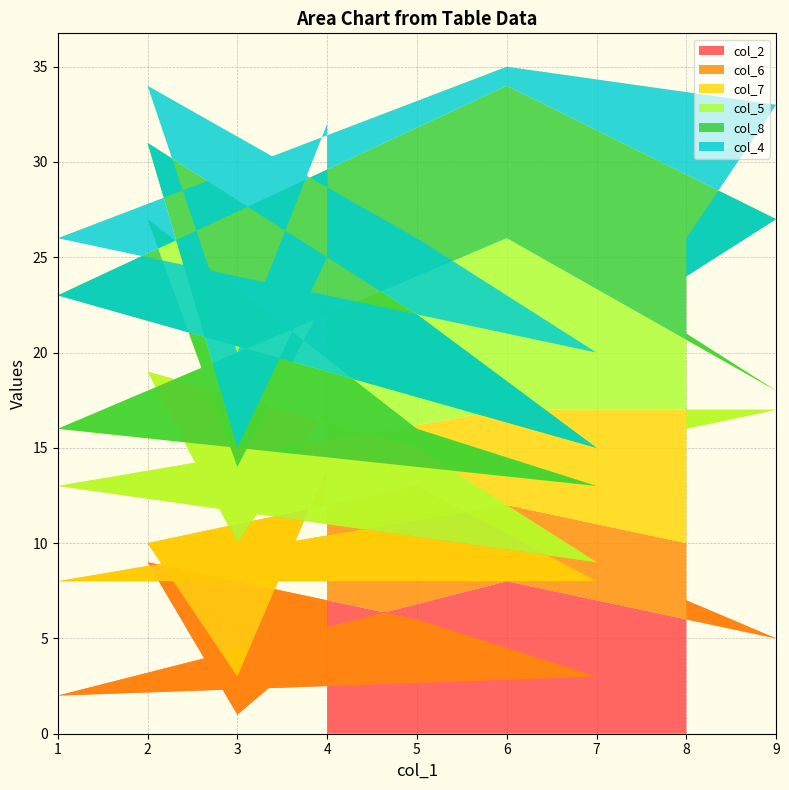

Reading left to right, what are all the values shown in this chart?

col_2: 7	5	8	2	3	6	9	1	5
col_6: 3	4	4	6	5	7	1	2	9
col_7: 6	8	5	5	1	2	9	7	3
col_5: 5	1	9	3	4	1	8	4	6
col_8: 3	9	8	7	2	6	4	1	2
col_4: 2	6	1	3	5	4	3	5	7